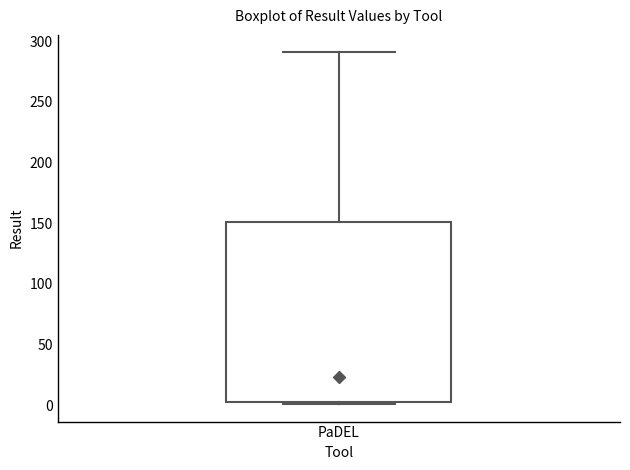

Transcribe this box plot: give where the median line is, the range the box spans, and where the two whiskers end, as read against the y-axis. The values are not printed on the chart, so give them approximately, as read against the axis.

median 25, box 5 to 150, whiskers 0 to 290